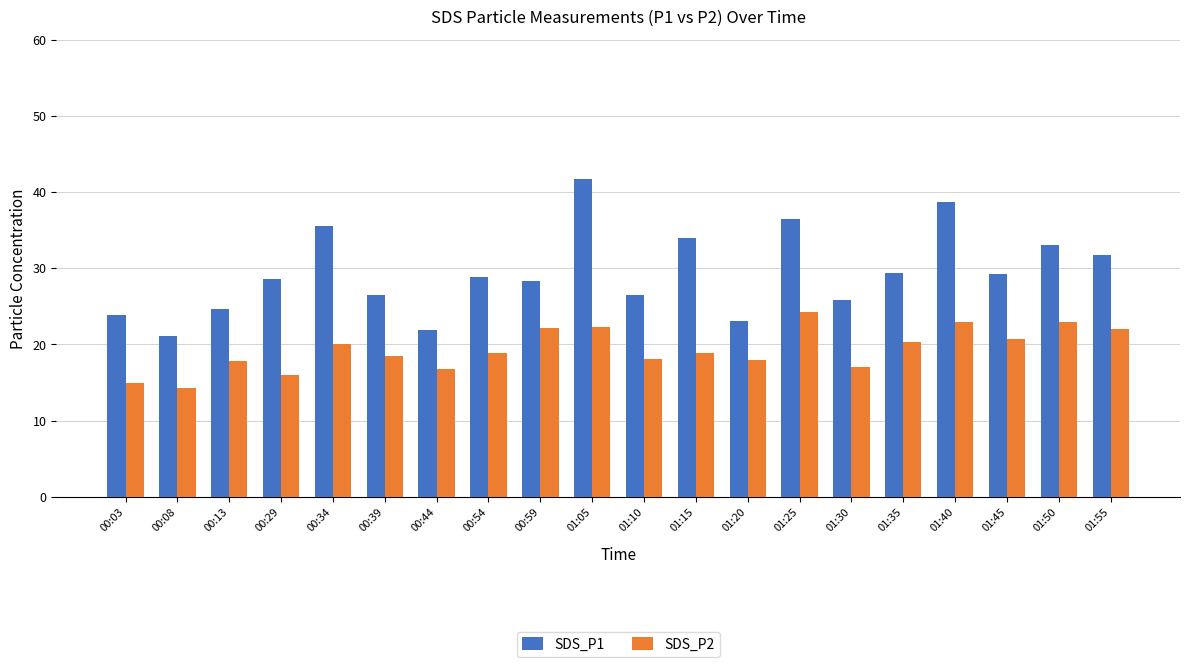

Which category has the lowest value in the SDS_P2 series?

00:08